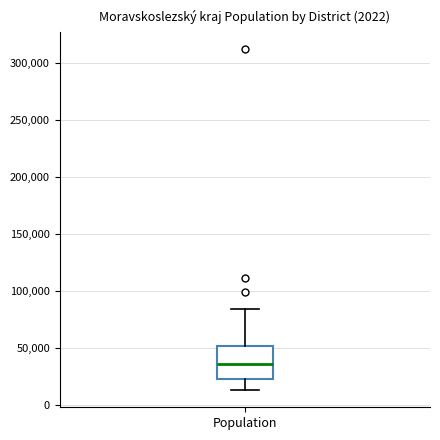

Transcribe this box plot: give where the median line is, the range the box spans, and where the two whiskers end, as read against the y-axis. The values are not printed on the chart, so give them approximately, as read against the axis.

median 35000, box 25000 to 50000, whiskers 15000 to 85000